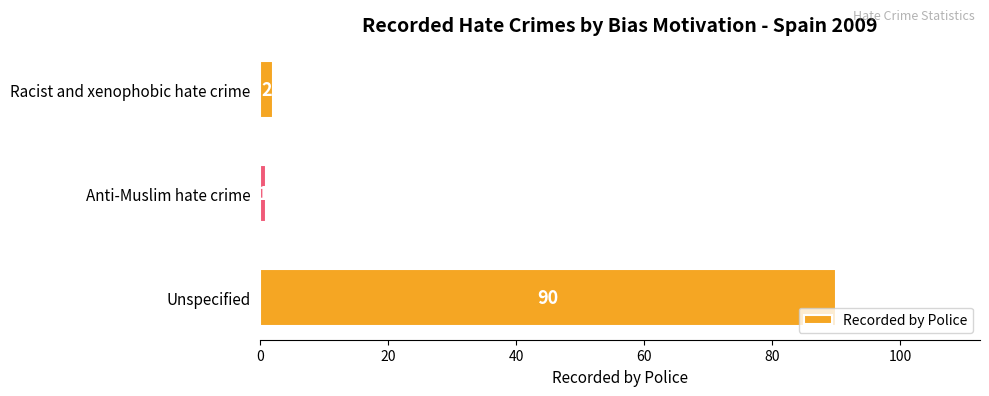

What is the label of the 3rd bar from the top?

Unspecified